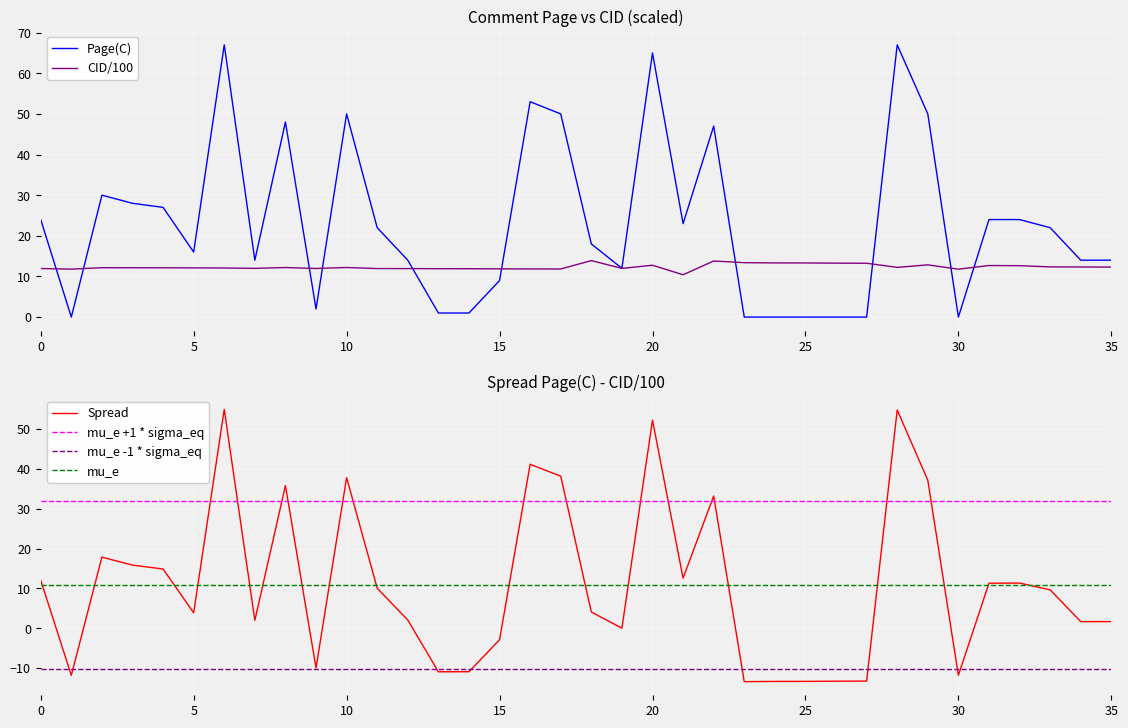

Which series changed the most between 6 and 20?

page_c